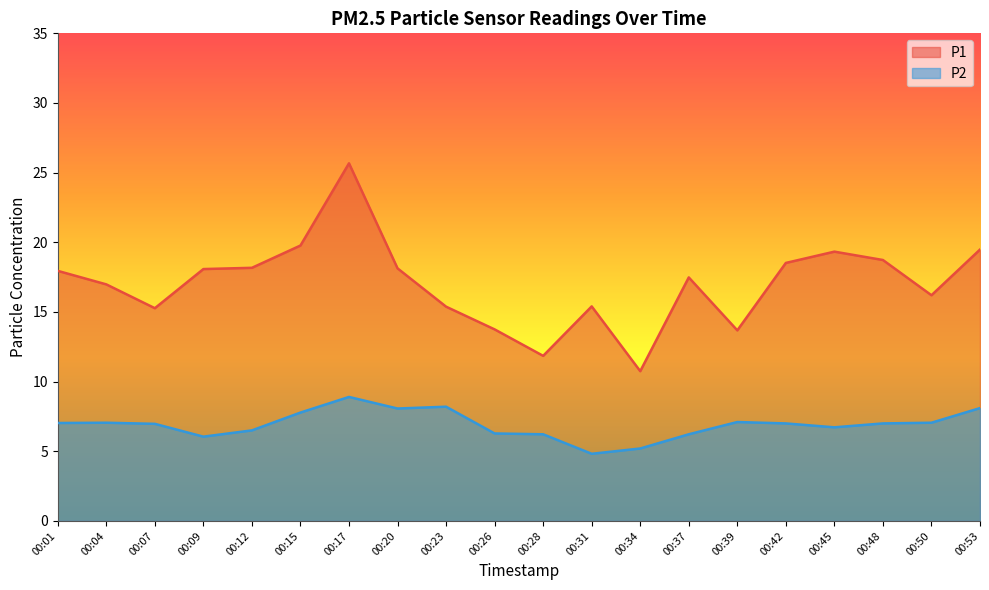

True or false: P2 and P1 intersect in this chart.

False